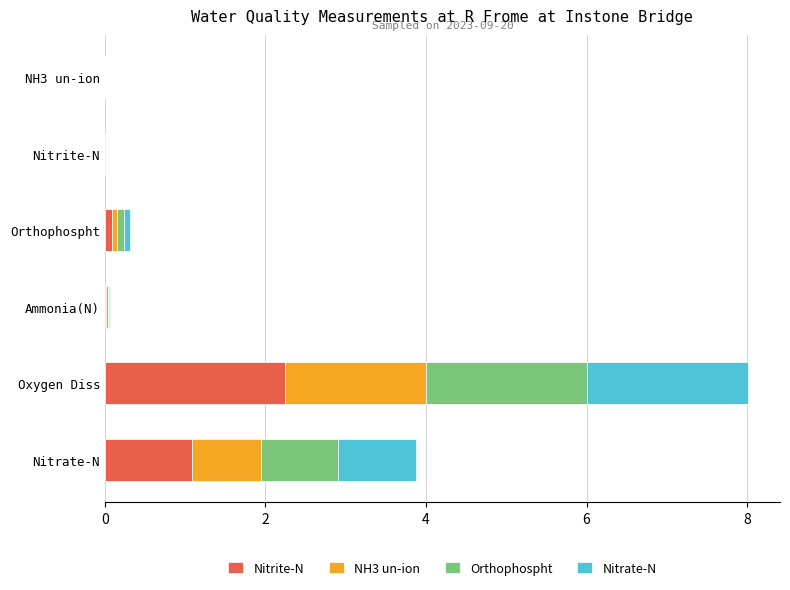

Rank the series by their maximum value, from highest to lowest.

Nitrite-N, Orthophospht, Nitrate-N, NH3 un-ion